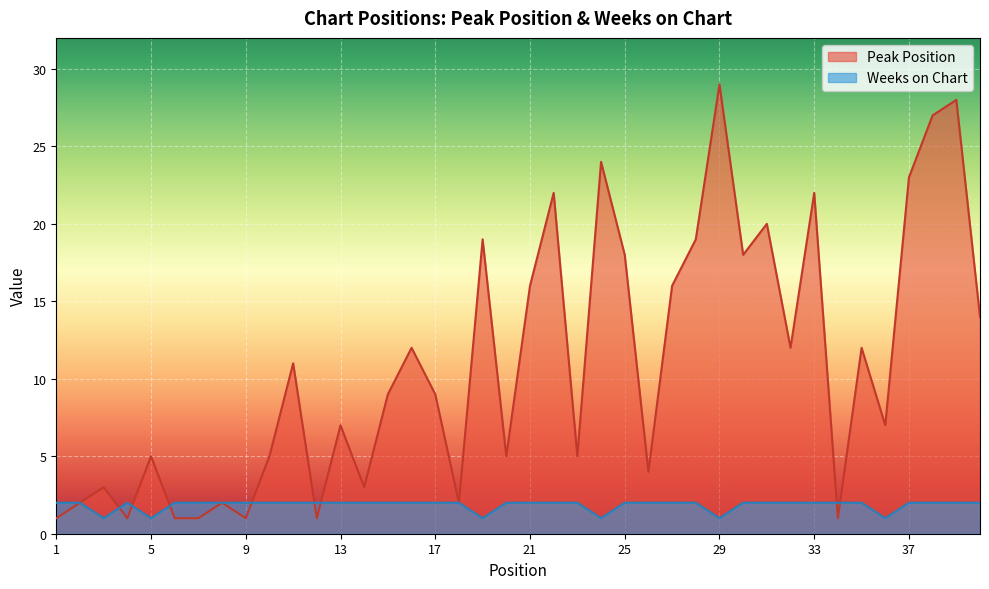

True or false: Peak Position has more than 1 points higher than both neighbors.

True